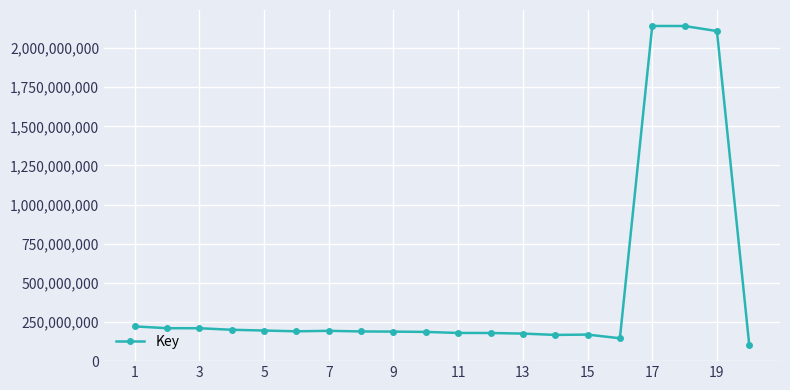

What is the value of the 16th point from the left?

145469972